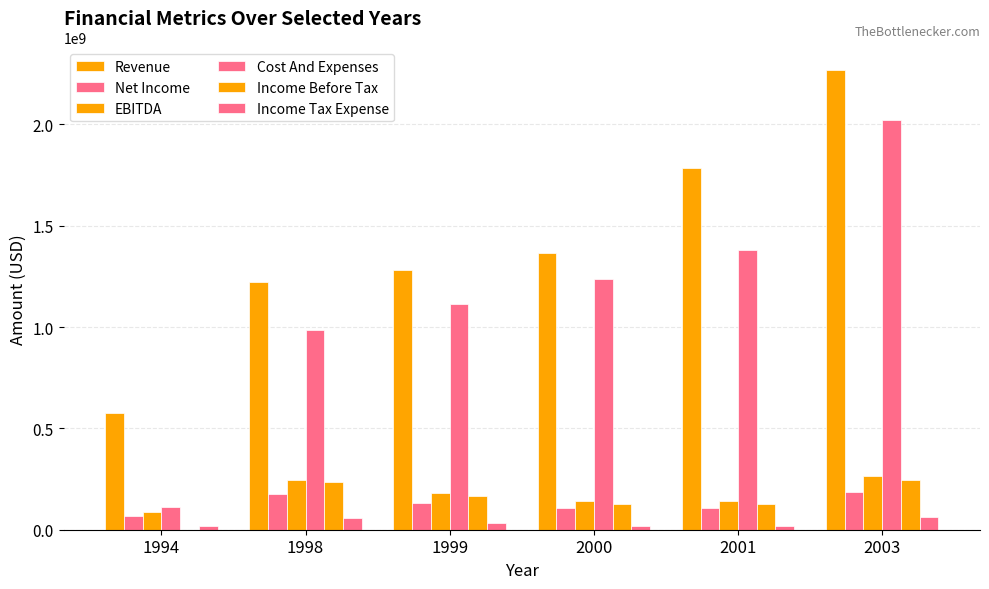

Does the chart contain stacked bars?

No